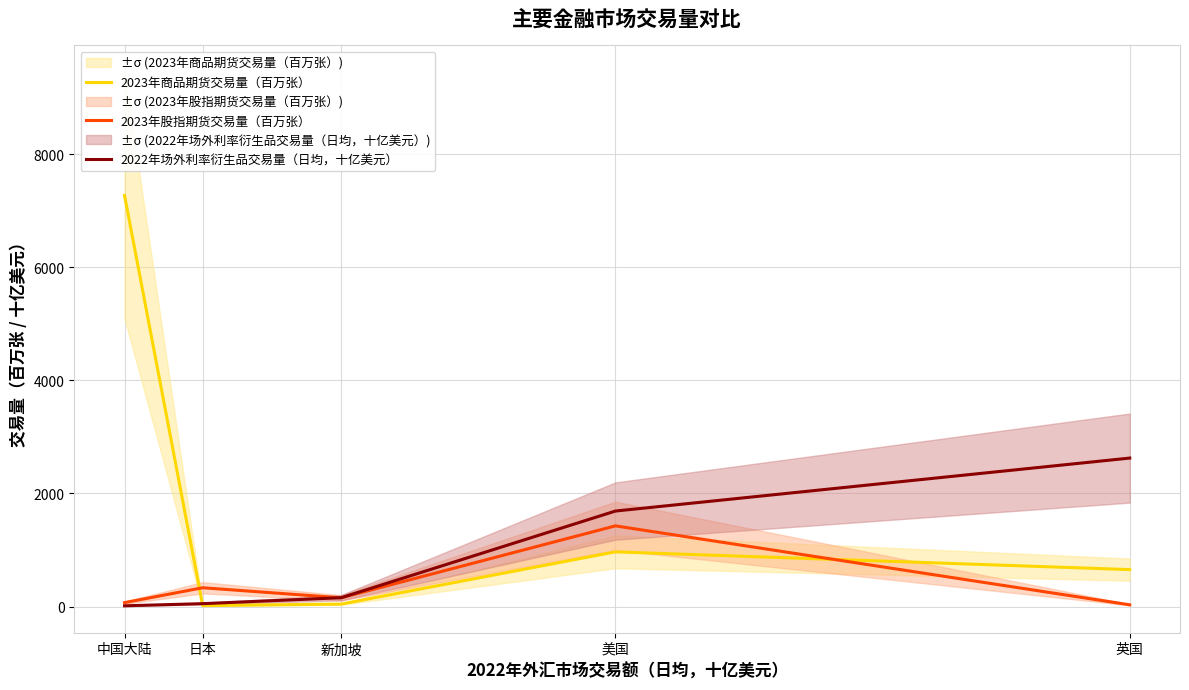

In 2023年股指期货交易量（百万张）, how many points are higher than both neighbors (excluding endpoints)?

2